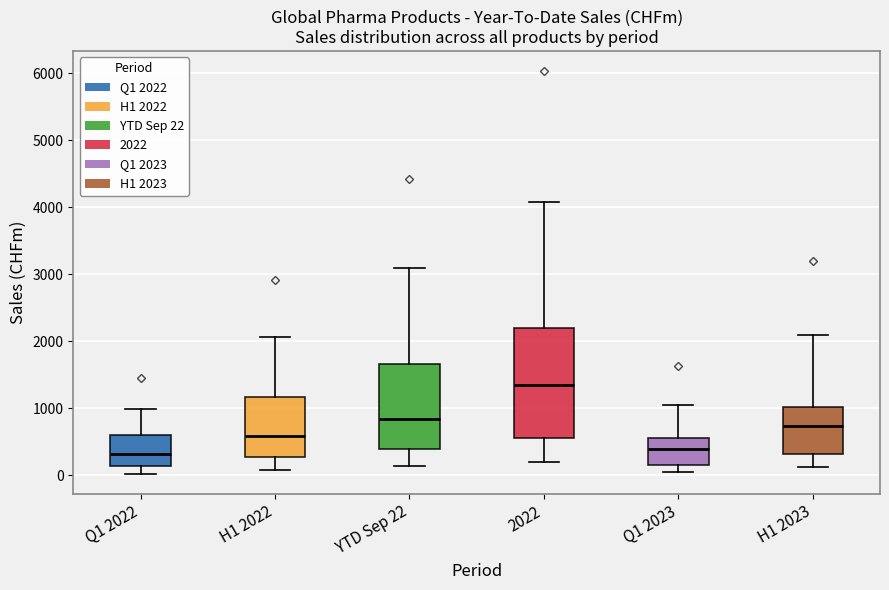

Where is the lower edge of the box for 2022 on the y-axis? The values are not printed on the chart, so give them approximately, as read against the axis.

600